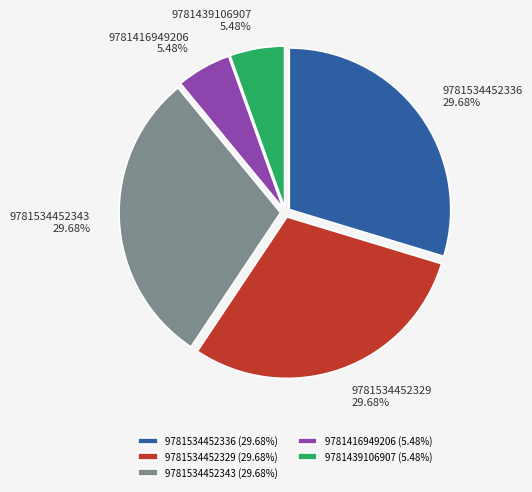

Is it true that 9781416949206 is 20% of the pie?

False